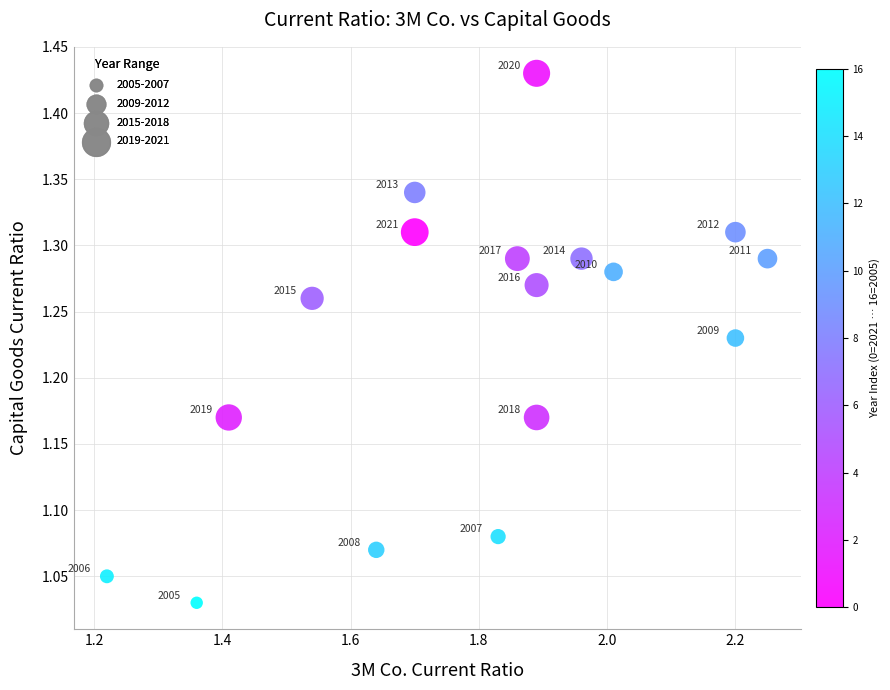

What is the range of Y values (max minus min)?

0.4